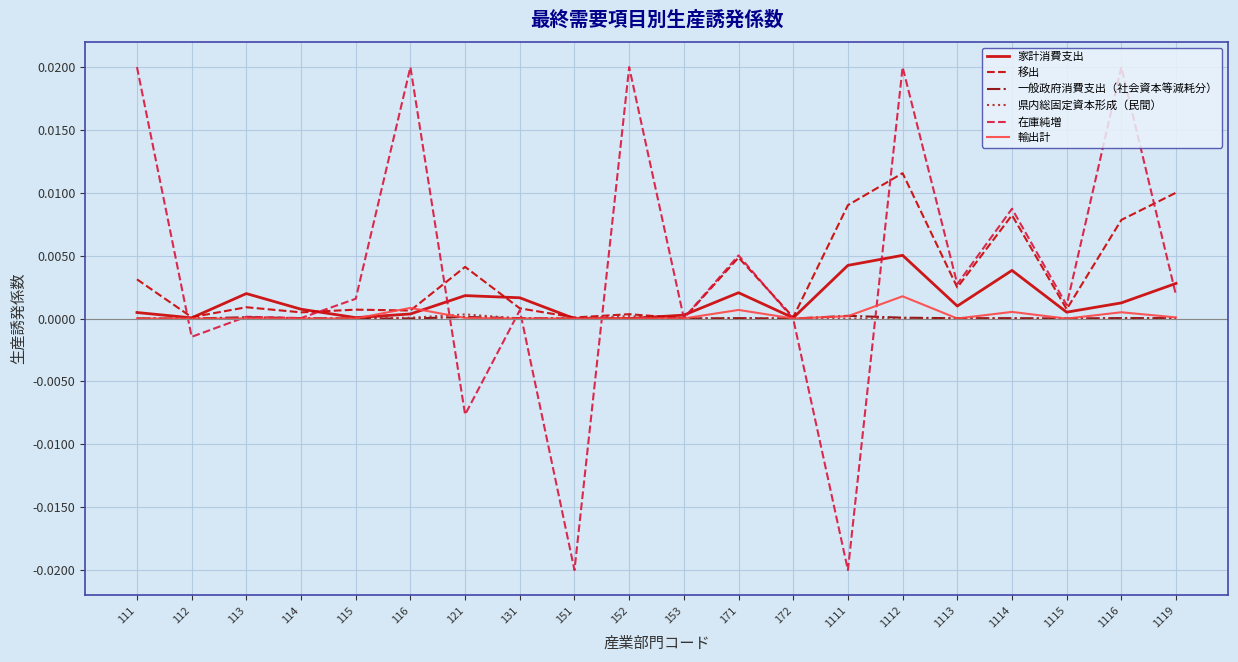

The 県内総固定資本形成（民間） series shows 0.0 at 153. True or false?

True